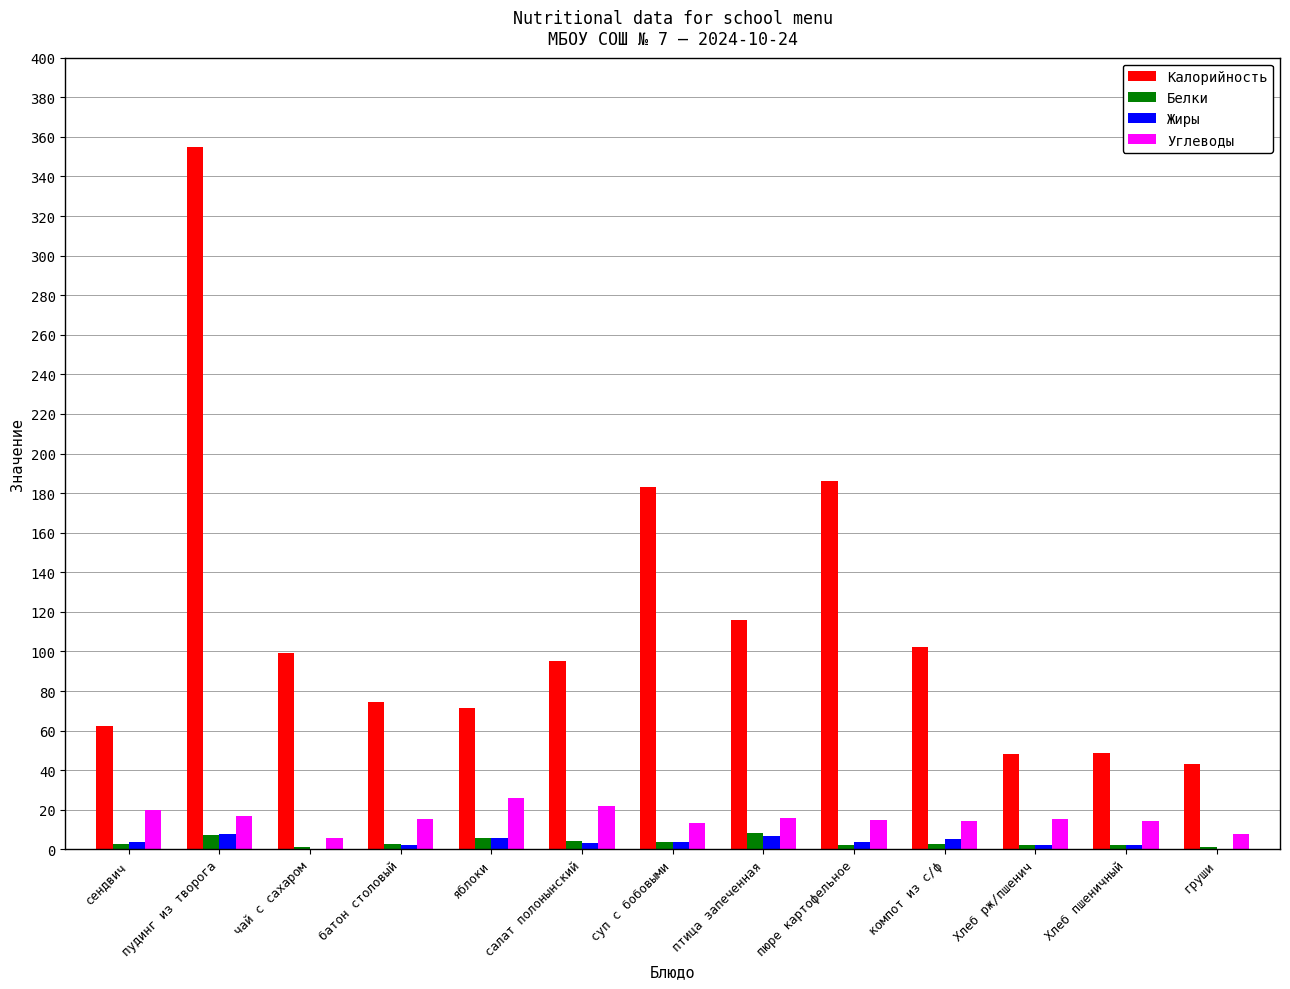

At which label does Углеводы first exceed 15?

сендвич